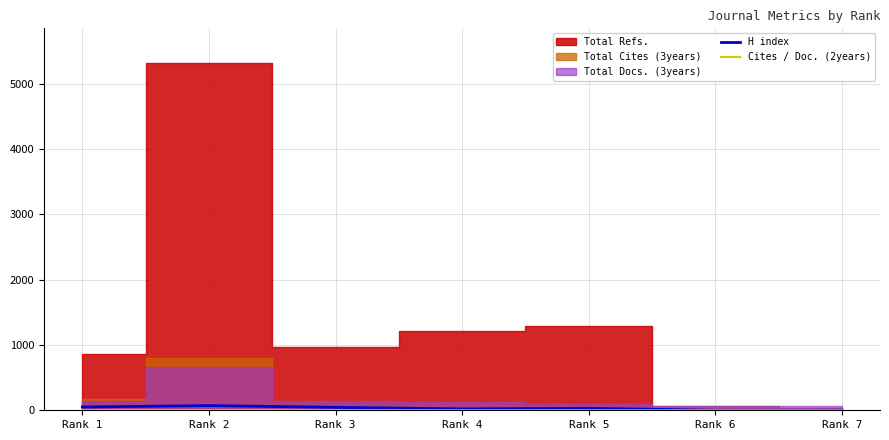

How many values in Cites / Doc. (2years) are above zero?

2